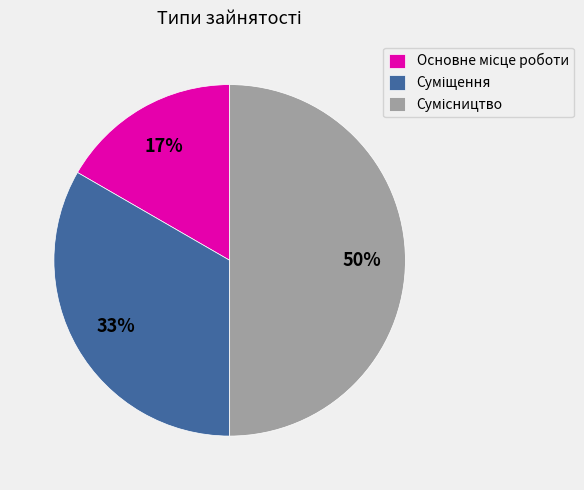

To the nearest percent, what is the difference between the largest and smallest slice percentages?

33%